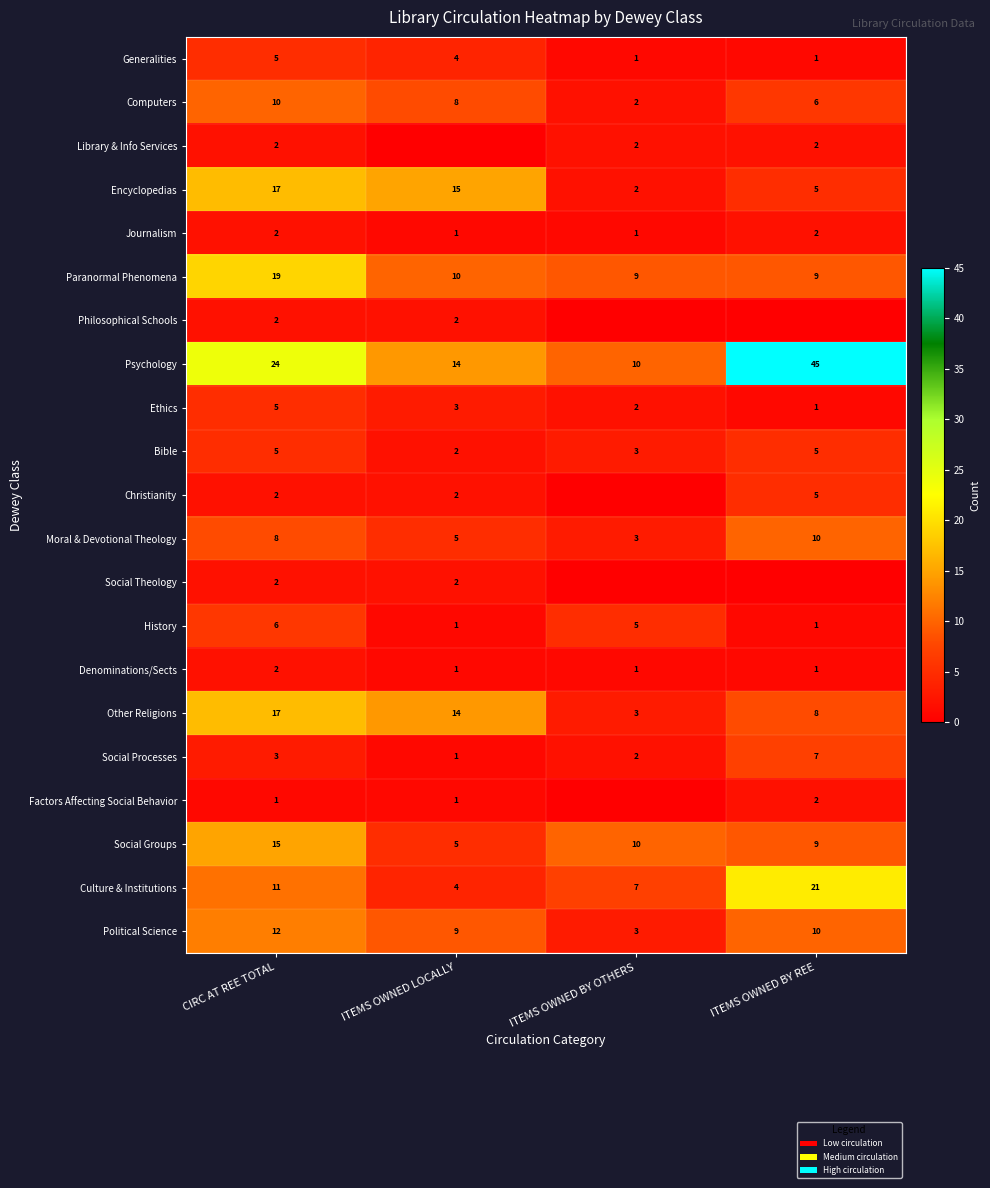

What is the difference between the highest and lowest values at ITEMS OWNED LOCALLY?

15